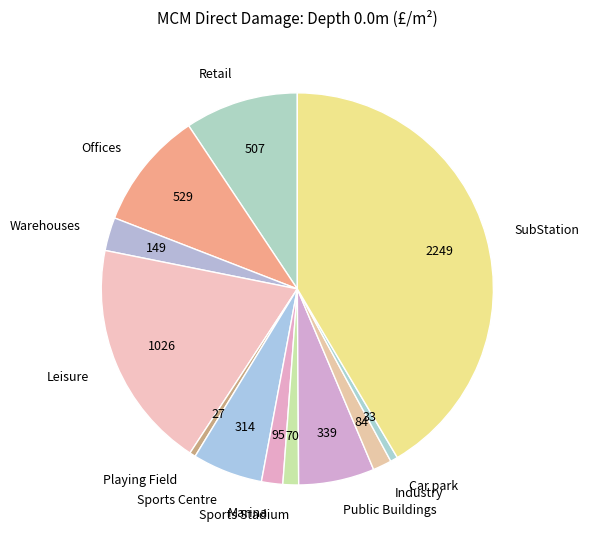

Which slice is the largest?

SubStation